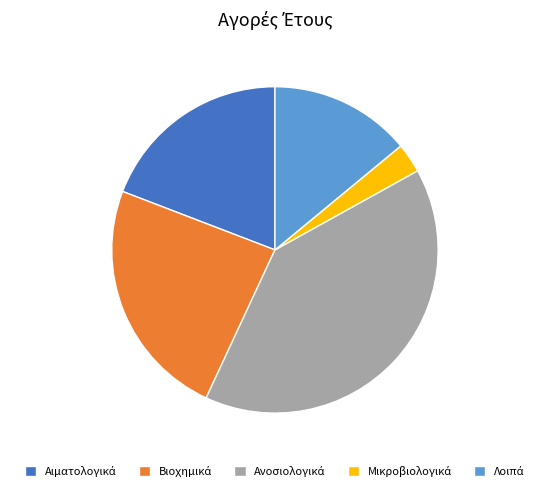

Is there any slice that represents more than half of the pie?

No